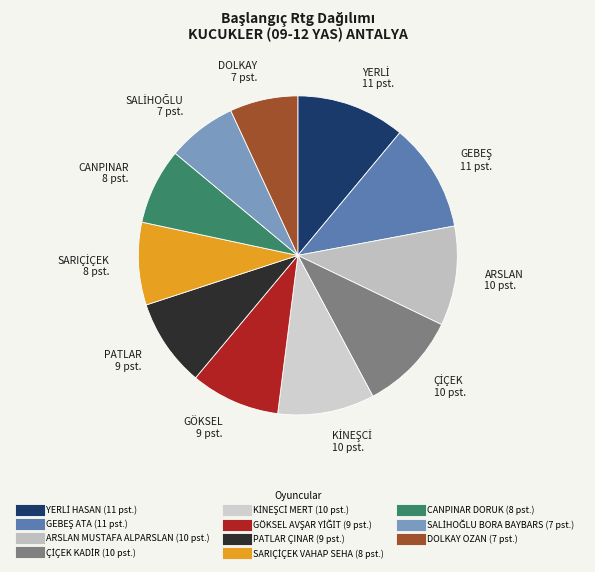

How many slices are in this pie chart?

11